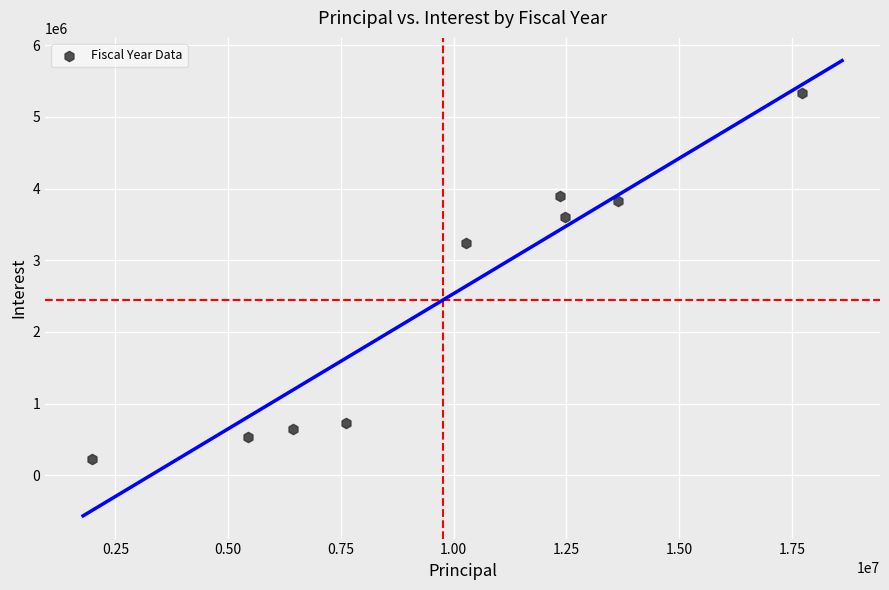

What is the average Y value?

2449124.3